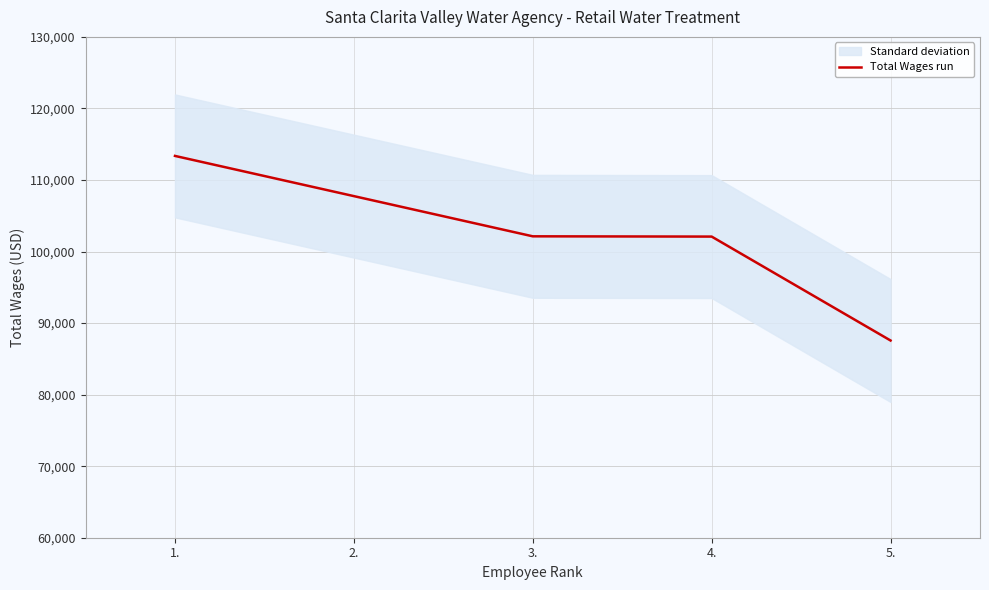

What is the difference between the second highest and minimum values?

20181